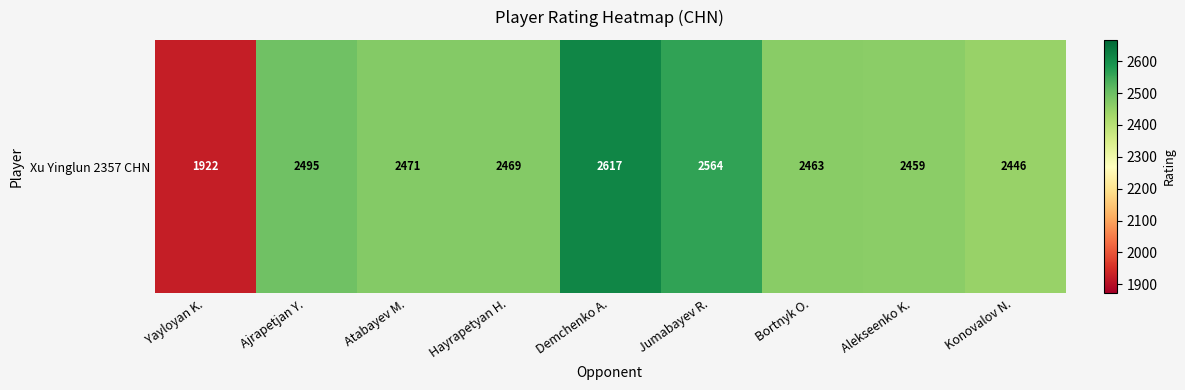

At which label does the data first exceed 2469?

Ajrapetjan Y.